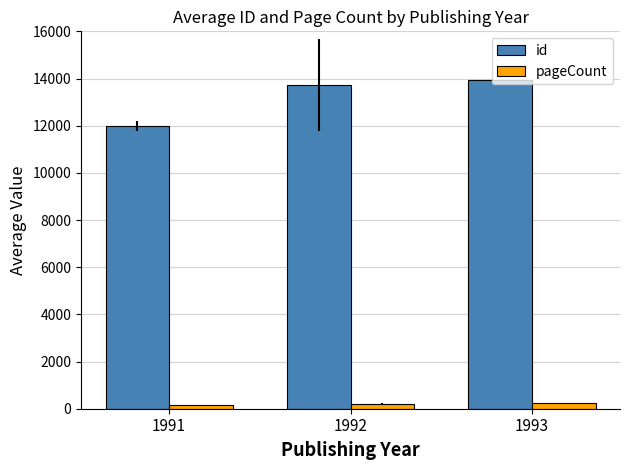

Is it true that id equals 19370.3 at 1992?

False